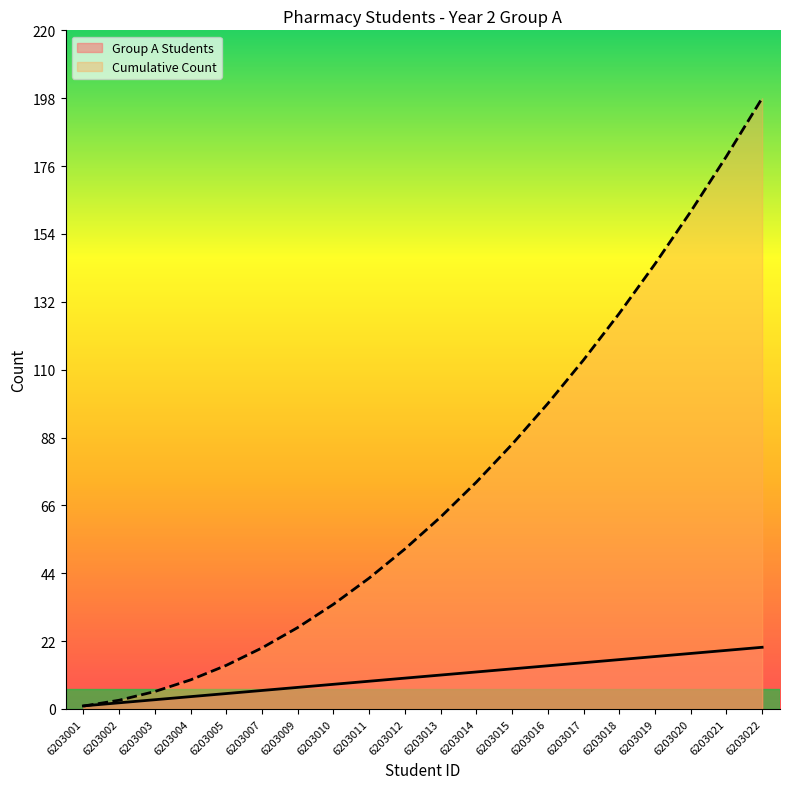

Reading right to left, what are all the values shown in this chart?

Group A Students: 6203022=20.0	6203021=19.0	6203020=18.0	6203019=17.0	6203018=16.0	6203017=15.0	6203016=14.0	6203015=13.0	6203014=12.0	6203013=11.0	6203012=10.0	6203011=9.0	6203010=8.0	6203009=7.0	6203007=6.0	6203005=5.0	6203004=4.0	6203003=3.0	6203002=2.0	6203001=1.0
Cumulative Count: 6203022=198.0	6203021=179.1	6203020=161.2	6203019=144.3	6203018=128.2	6203017=113.1	6203016=99.0	6203015=85.8	6203014=73.5	6203013=62.2	6203012=51.9	6203011=42.4	6203010=33.9	6203009=26.4	6203007=19.8	6203005=14.1	6203004=9.4	6203003=5.7	6203002=2.8	6203001=0.9